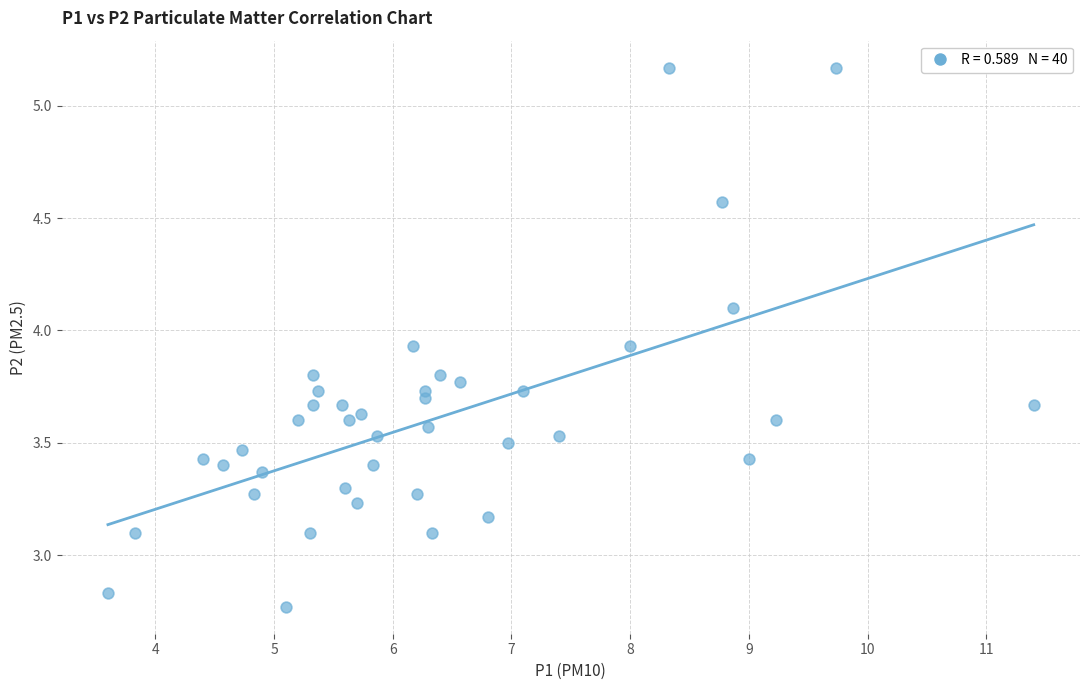

What is the range of X values (max minus min)?

7.8